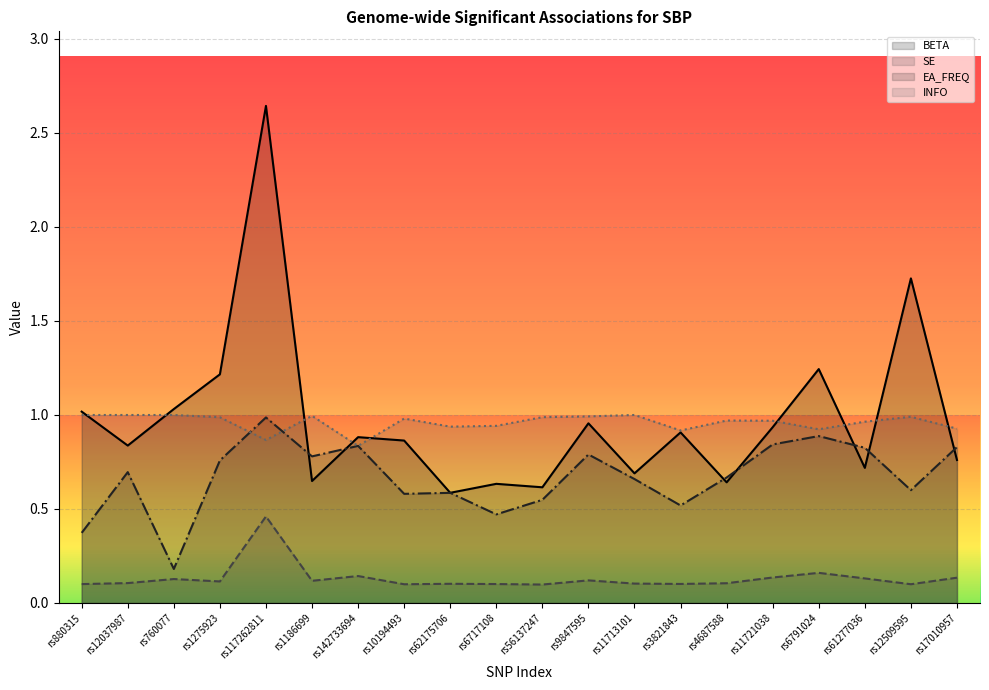

True or false: INFO and SE intersect in this chart.

False